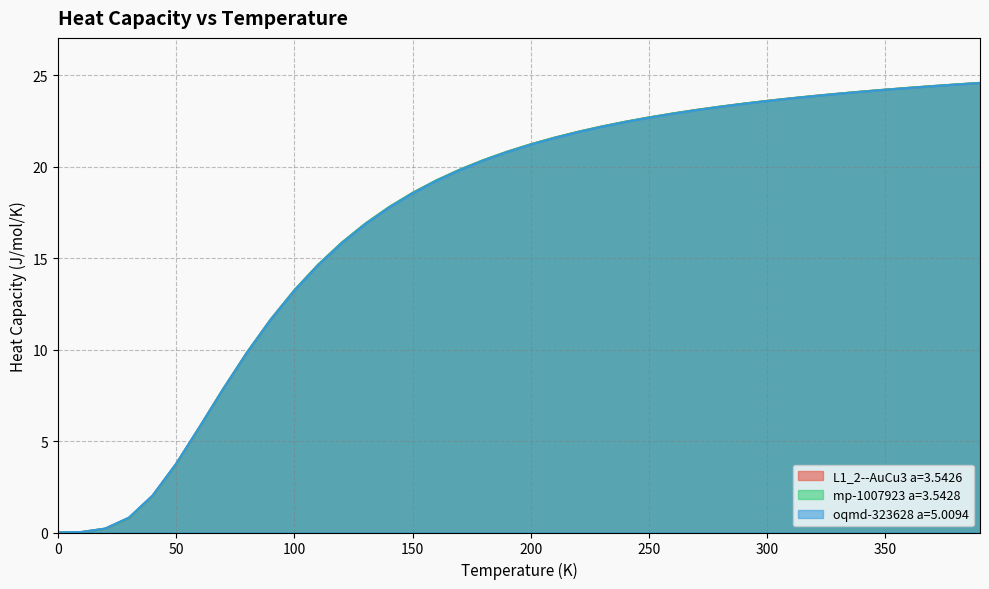

What are all the series names shown in the legend?

L1_2--AuCu3 a=3.5426, mp-1007923 a=3.5428, oqmd-323628 a=5.0094